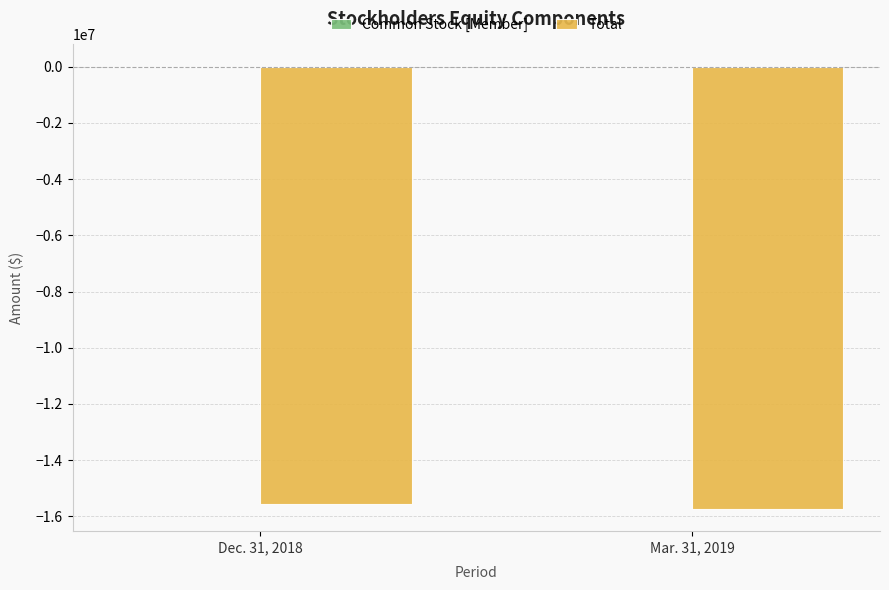

What is the highest value of the Total series?

-15566083